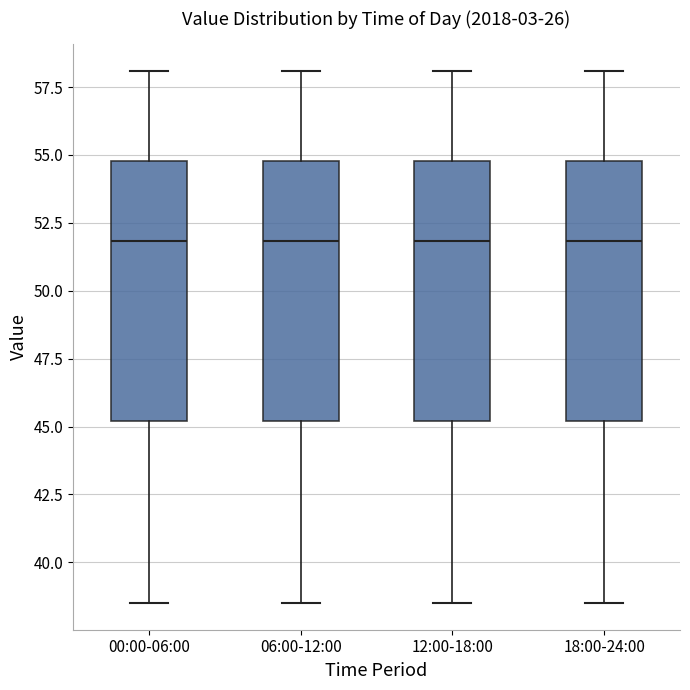

Reading left to right, read every box against the y-axis: the position of its median line, the range the box covers, and the ends of its whiskers. The values are not printed on the chart, so give them approximately, as read against the axis.

00:00-06:00: median 52.0, box 45.0 to 55.0, whiskers 38.5 to 58.0
06:00-12:00: median 52.0, box 45.0 to 55.0, whiskers 38.5 to 58.0
12:00-18:00: median 52.0, box 45.0 to 55.0, whiskers 38.5 to 58.0
18:00-24:00: median 52.0, box 45.0 to 55.0, whiskers 38.5 to 58.0